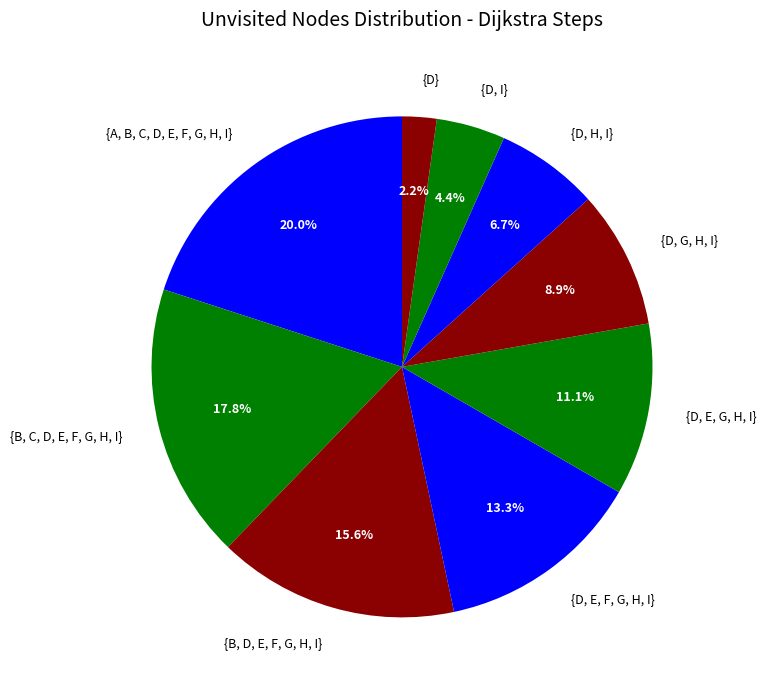

To the nearest percent, what is the difference between the largest and smallest slice percentages?

18%